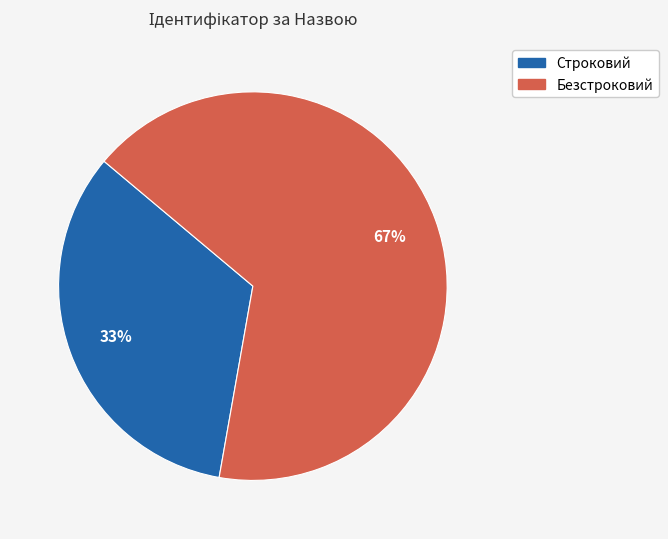

To the nearest percent, what is the combined percentage of Безстроковий and Строковий?

100%